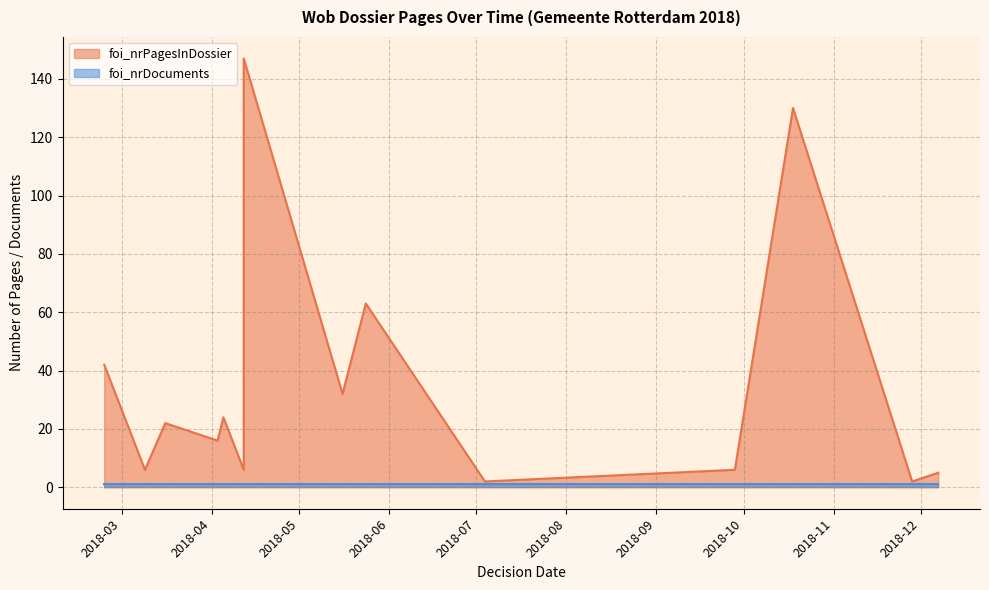

Which series has the largest range (max minus min)?

foi_nrPagesInDossier